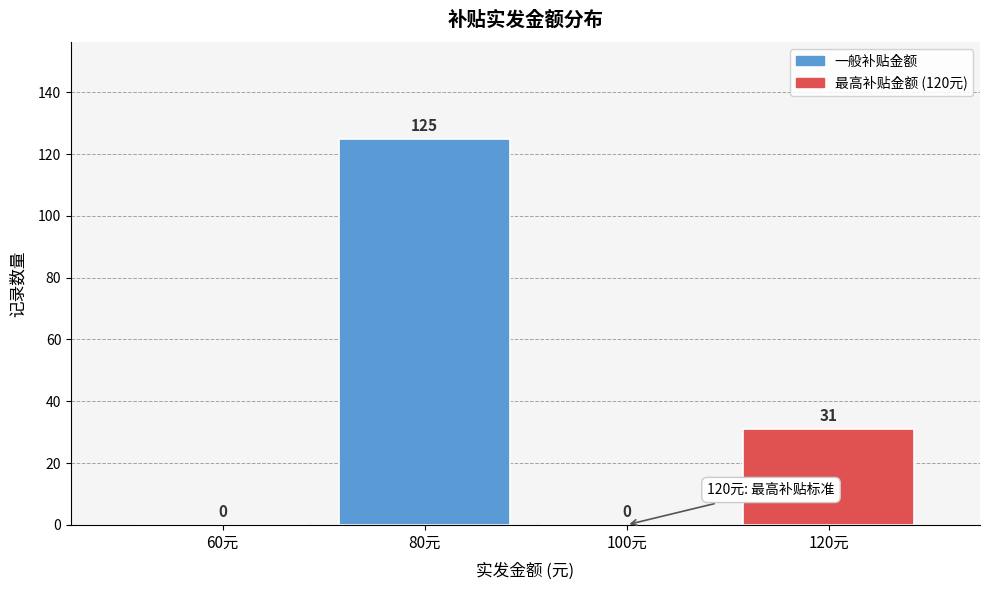

Reading left to right, extract all data points from this chart.

60元=0	80元=125	100元=0	120元=31